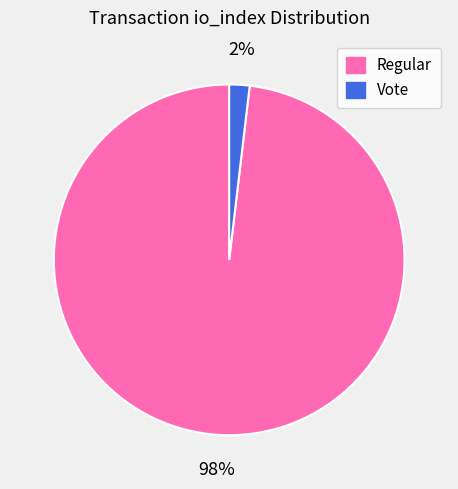

To the nearest percent, what is the average slice percentage?

50%